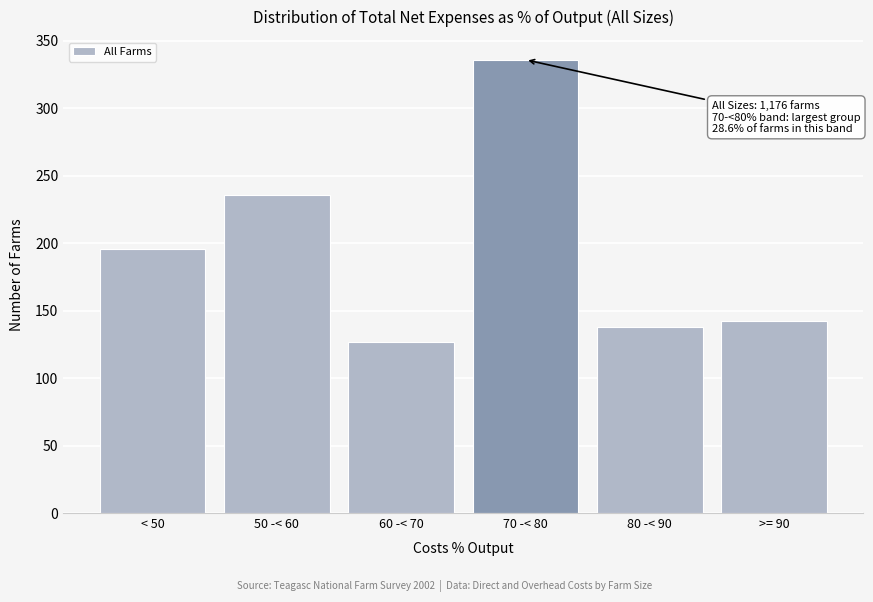

Reading right to left, what are all the values shown in this chart?

142	138	336	127	236	196